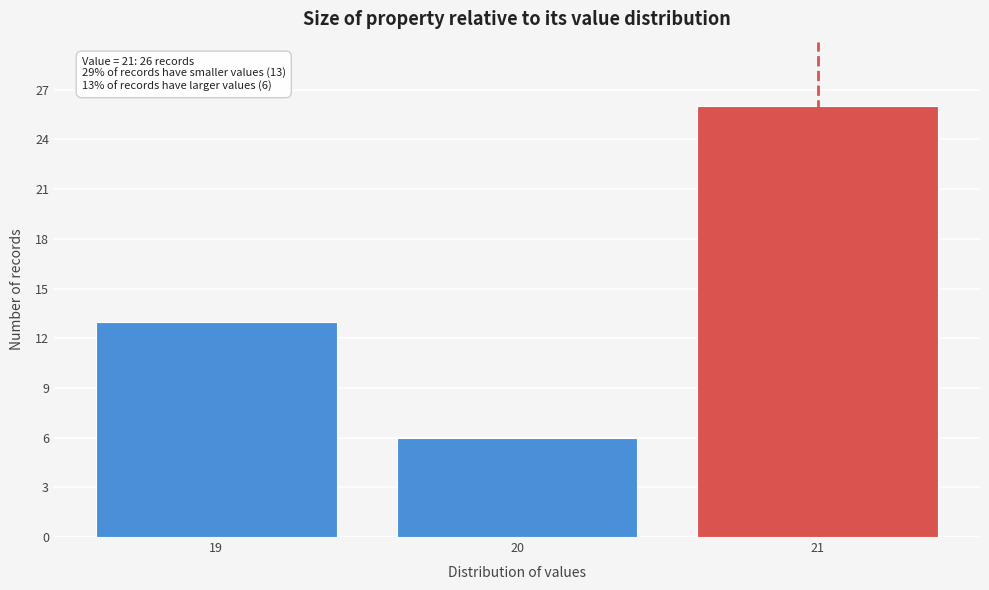

Reading left to right, transcribe all the data shown in this chart.

19=13	20=6	21=26